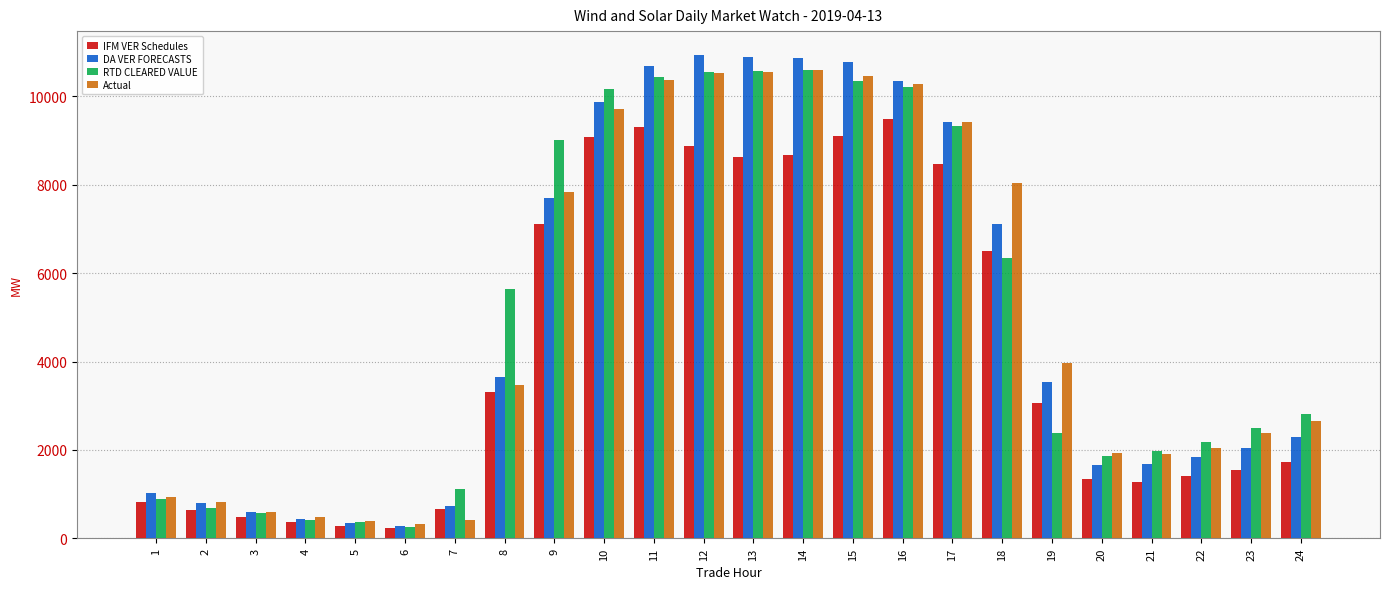

What is the maximum value shown in the chart?

10931.8